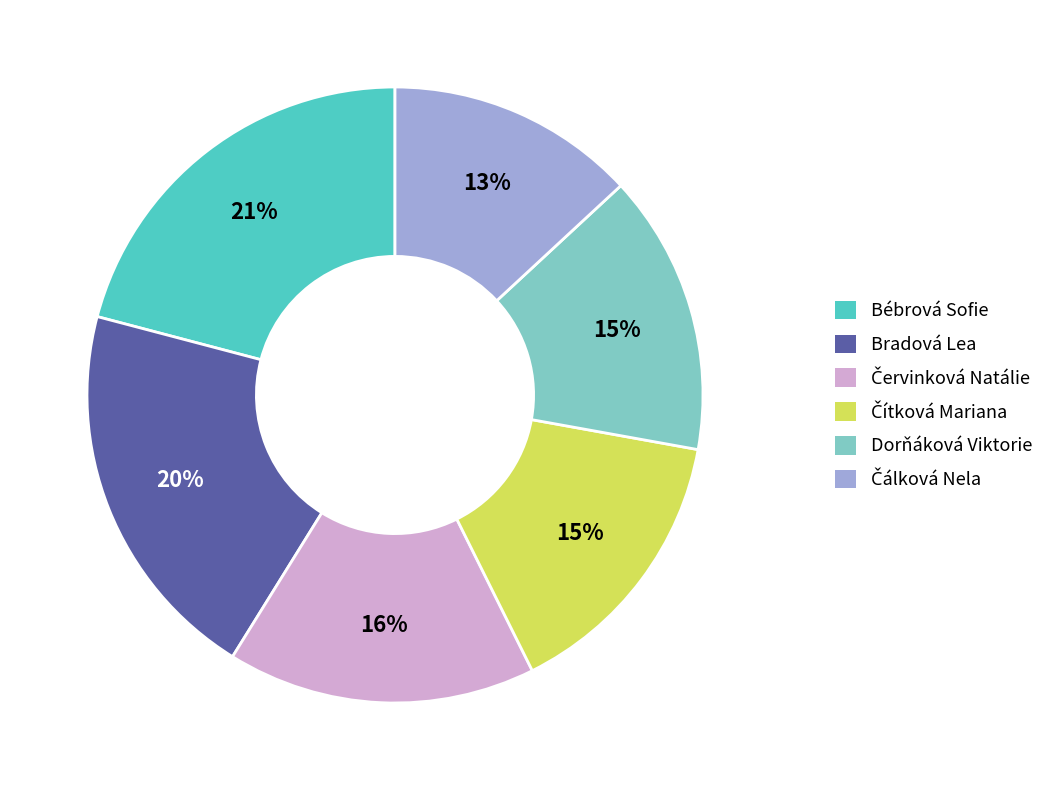

True or false: Bébrová Sofie accounts for 21% of the total.

True